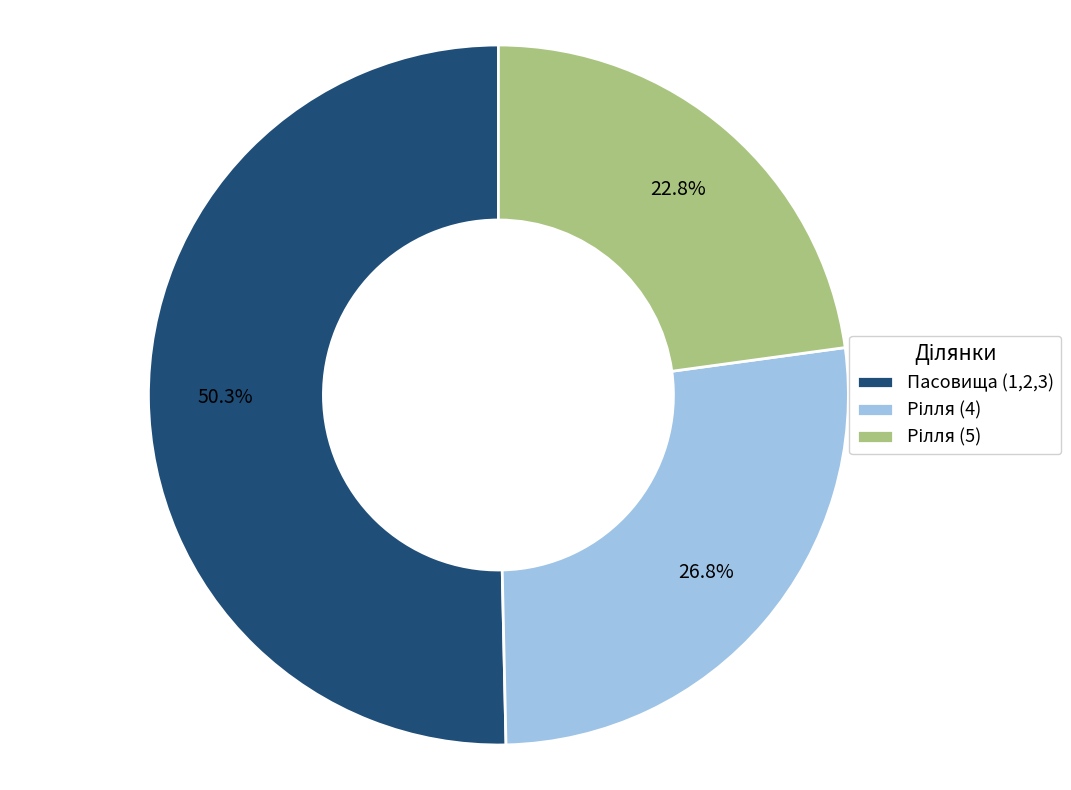

Which category has the biggest portion of the pie?

Пасовища (1,2,3)